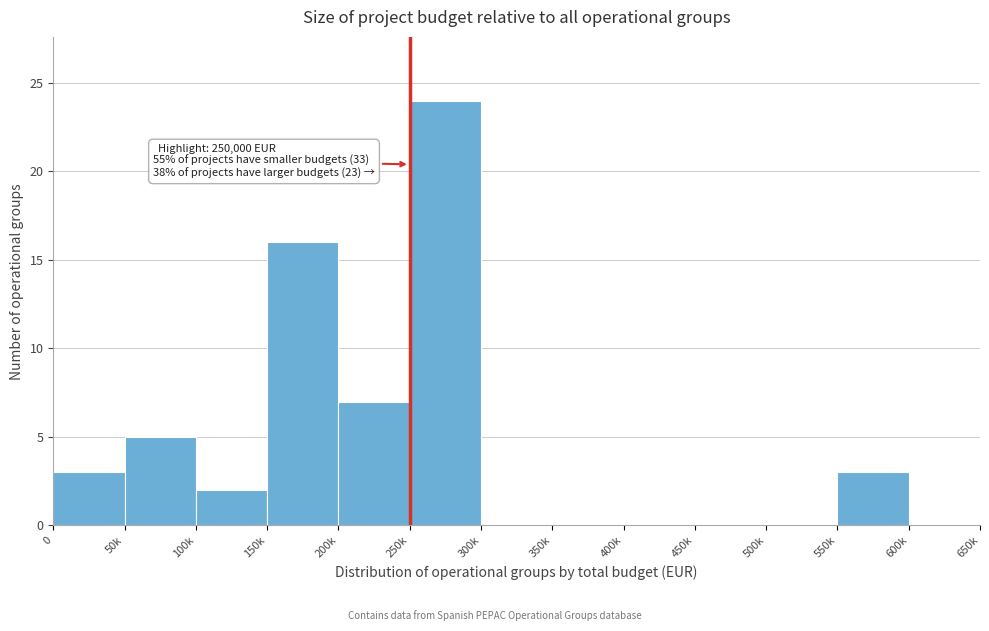

Reading left to right, transcribe all the data shown in this chart.

0=3	50k=5	100k=2	150k=16	200k=7	250k=24	300k=0	350k=0	400k=0	450k=0	500k=0	550k=3	600k=0